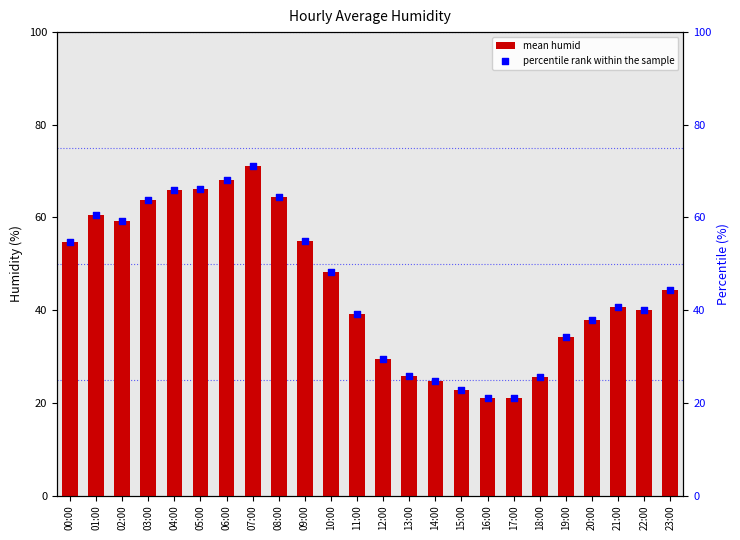

At how many categories does at least one series exceed 22?

22